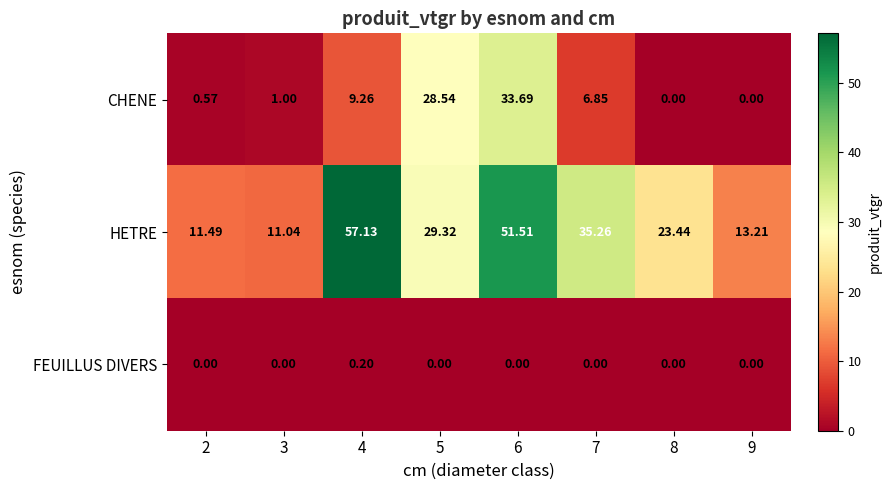

Which series has the largest range (max minus min)?

HETRE